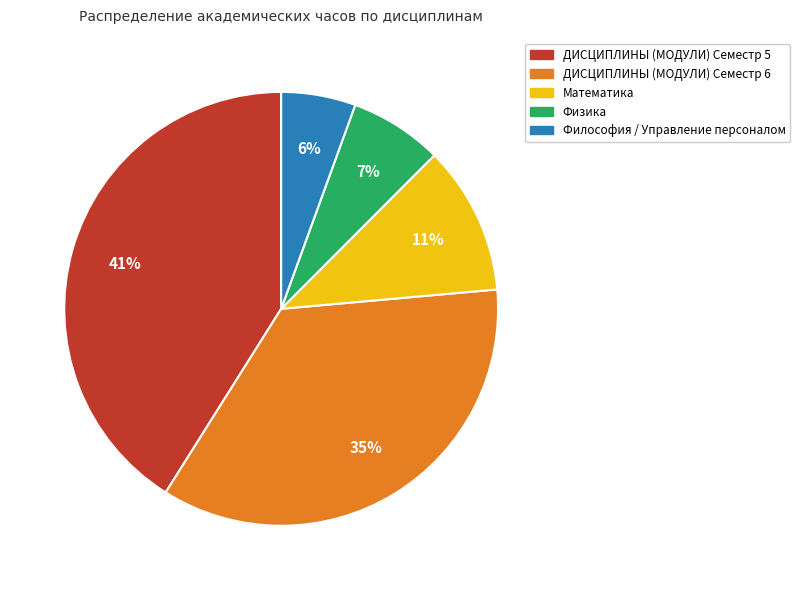

To the nearest percent, what is the combined percentage of Физика and Математика?

18%